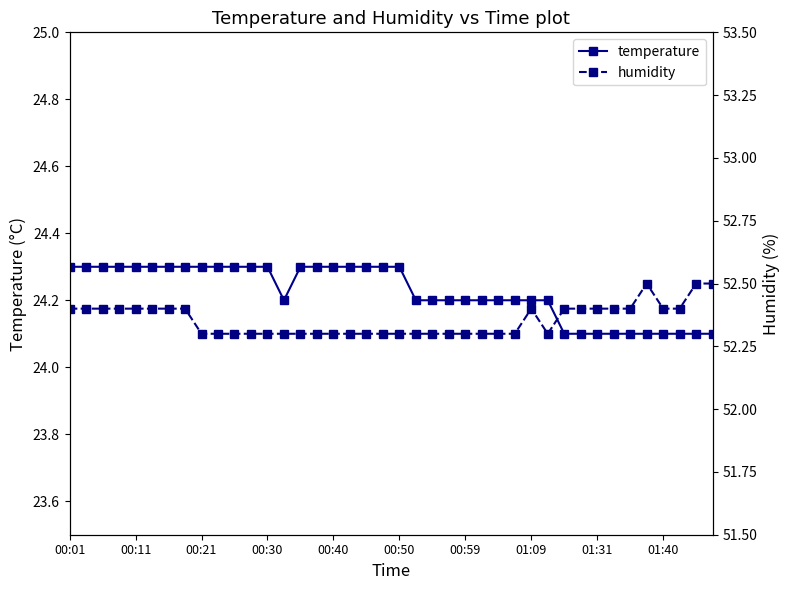

In humidity, how many points are higher than both neighbors (excluding endpoints)?

2